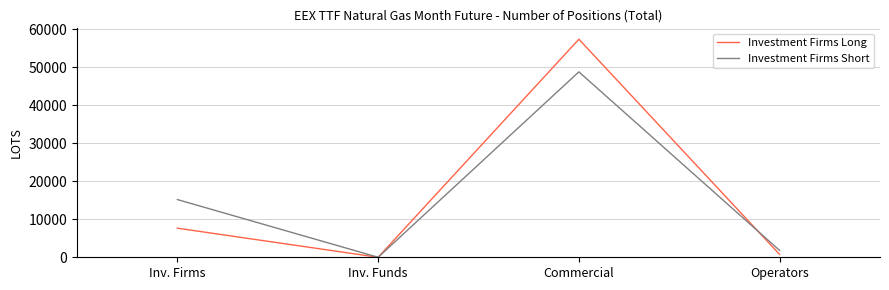

Which series has the widest spread of values?

Investment Firms Long